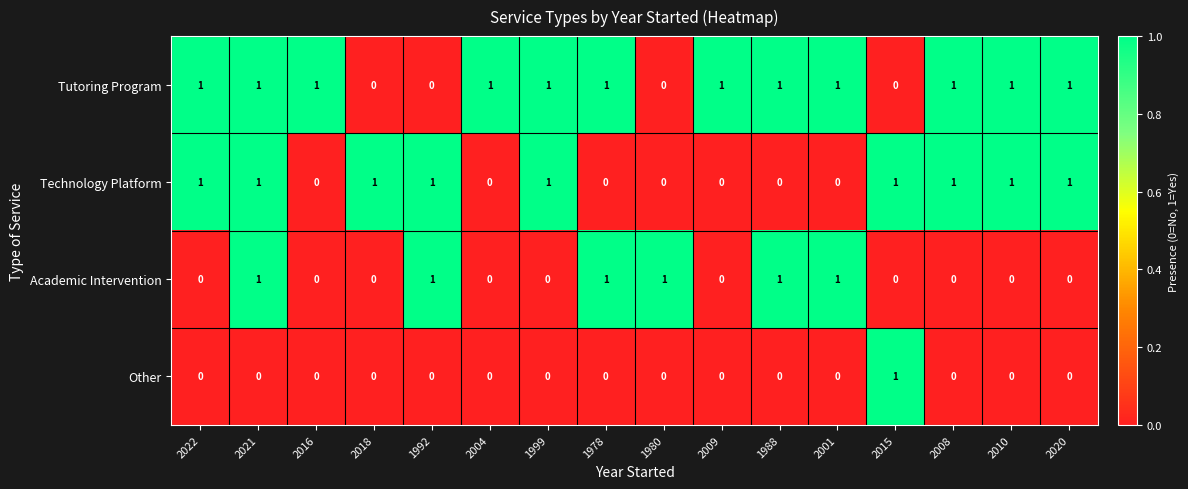

Which series changed the most between 2009 and 2010?

Technology Platform